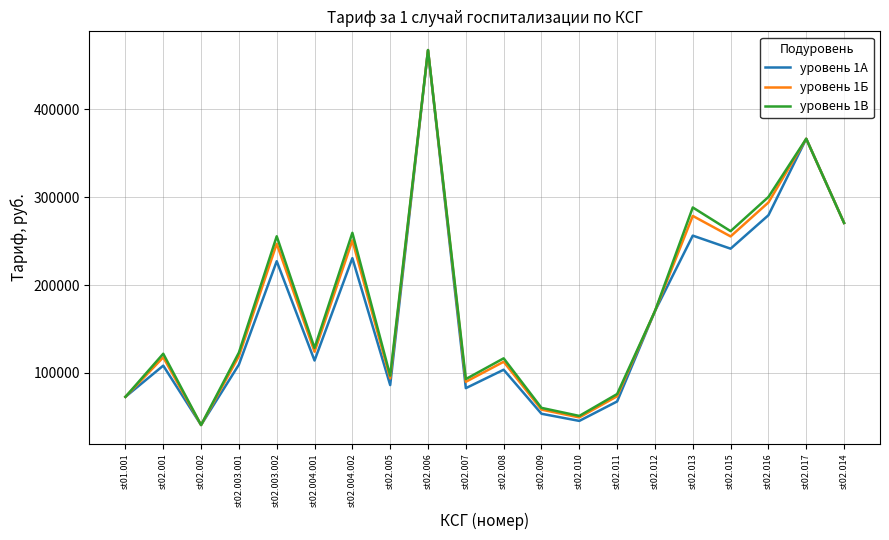

Which series changed the most between st02.001 and st02.007?

уровень 1В